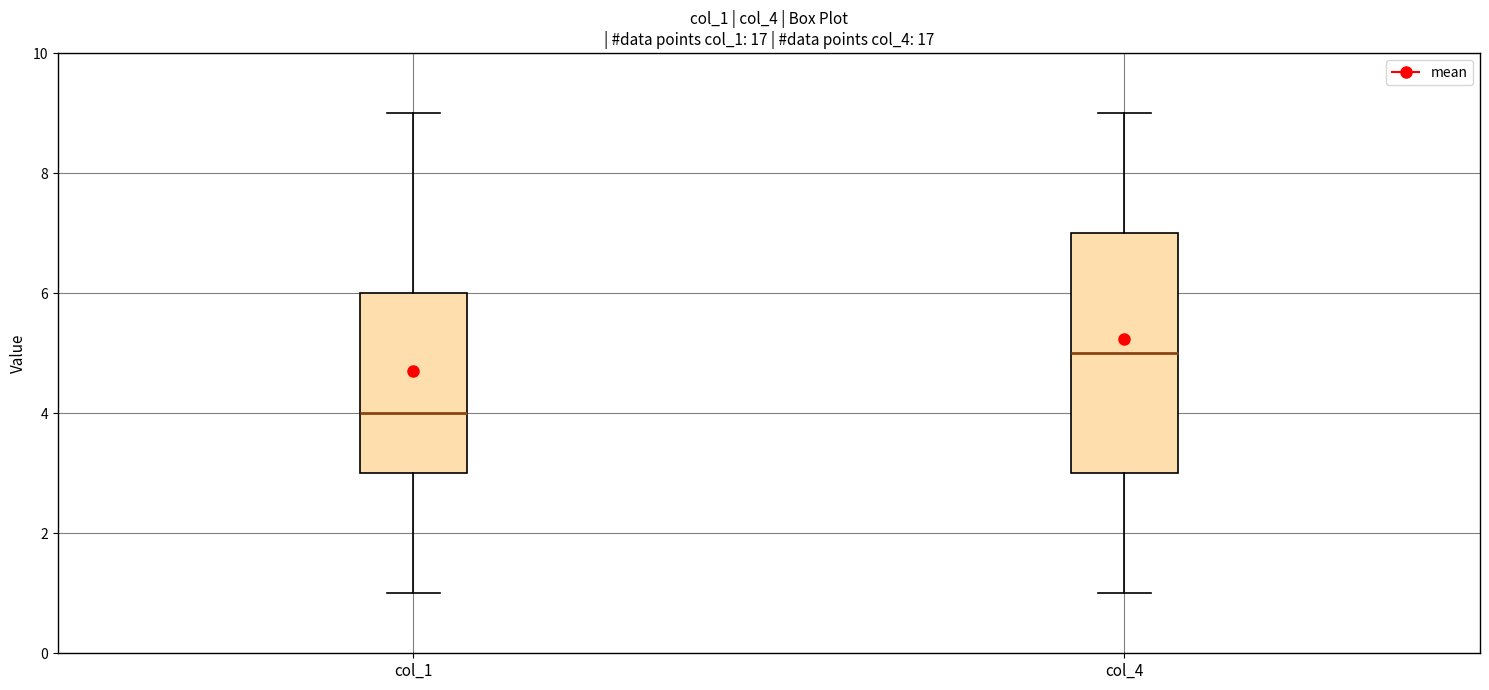

Which box has the highest median line?

col_4